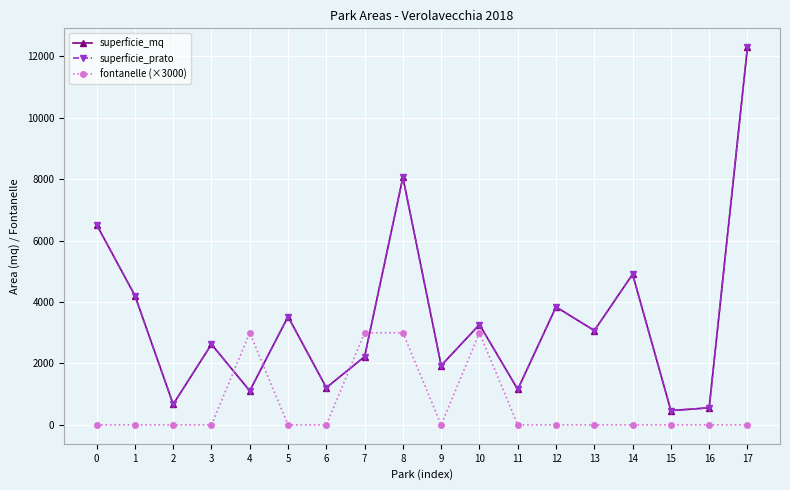

How many lines are shown in the chart?

3